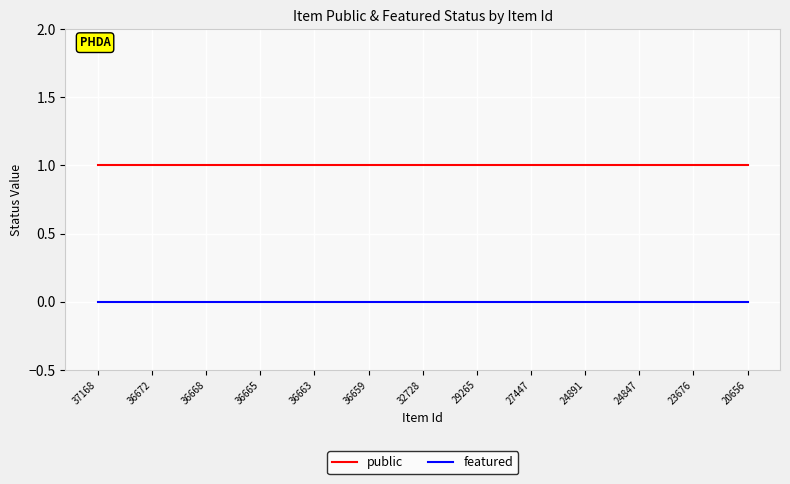

True or false: public and featured intersect in this chart.

False